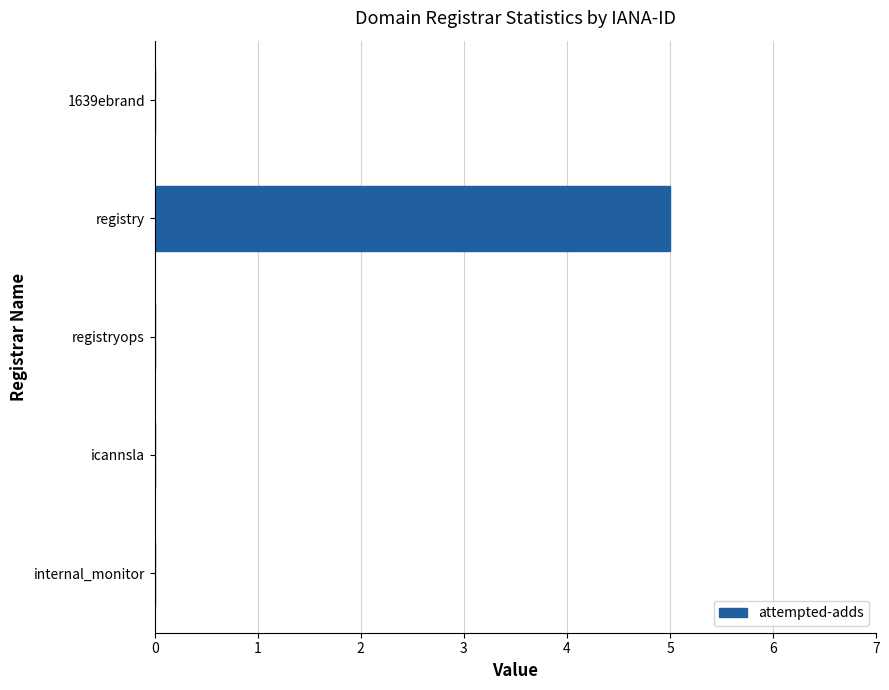

True or false: the data shows 0 at registryops.

True